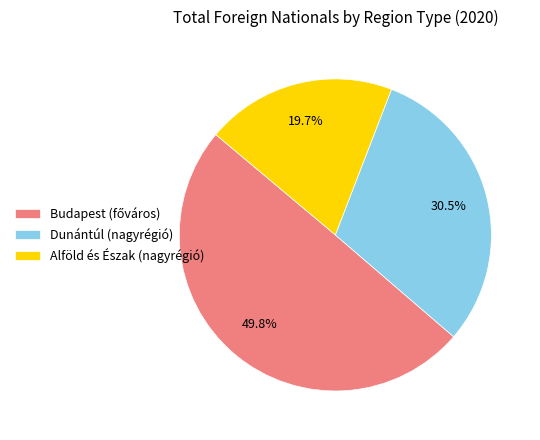

Is there a majority slice in this chart?

No